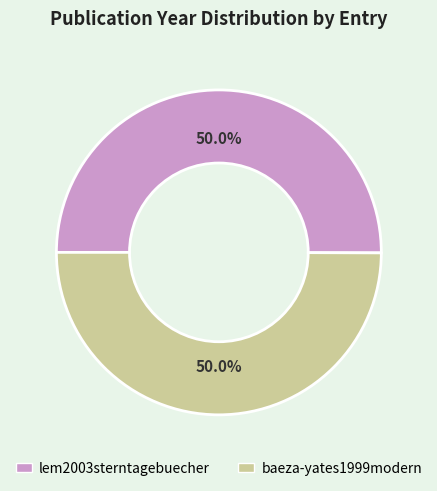

Is it true that lem2003sterntagebuecher is 50% of the pie?

True